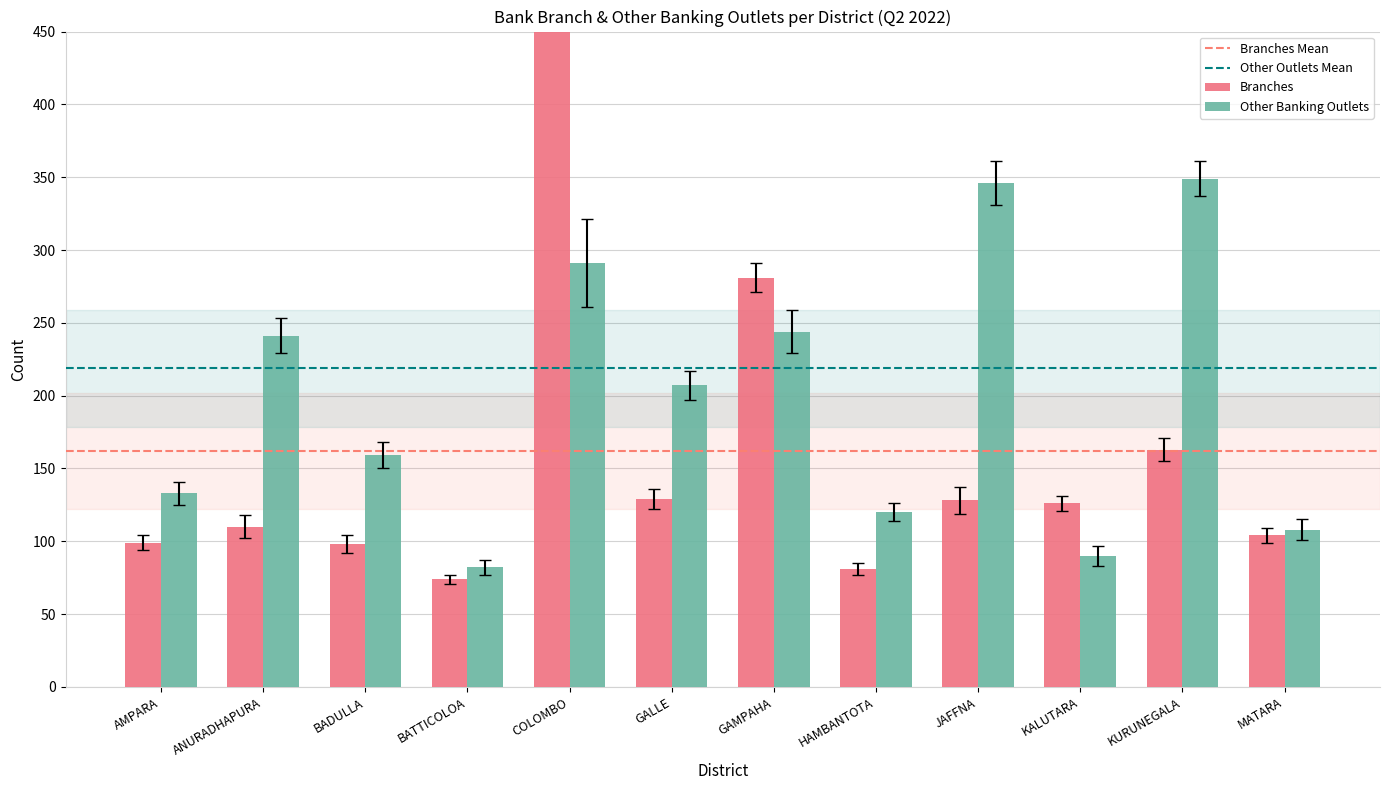

Is the value of Branches at KURUNEGALA greater than the value of Other Banking Outlets at AMPARA?

Yes